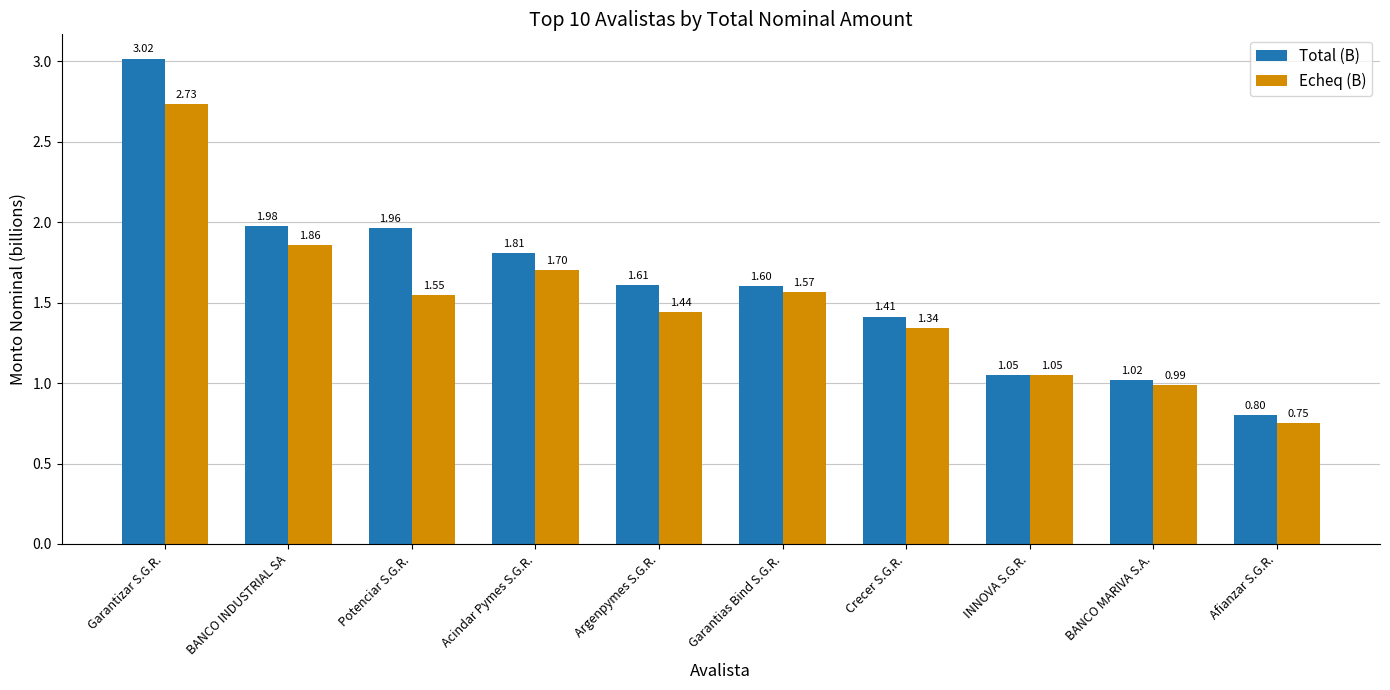

Does the chart contain stacked bars?

No